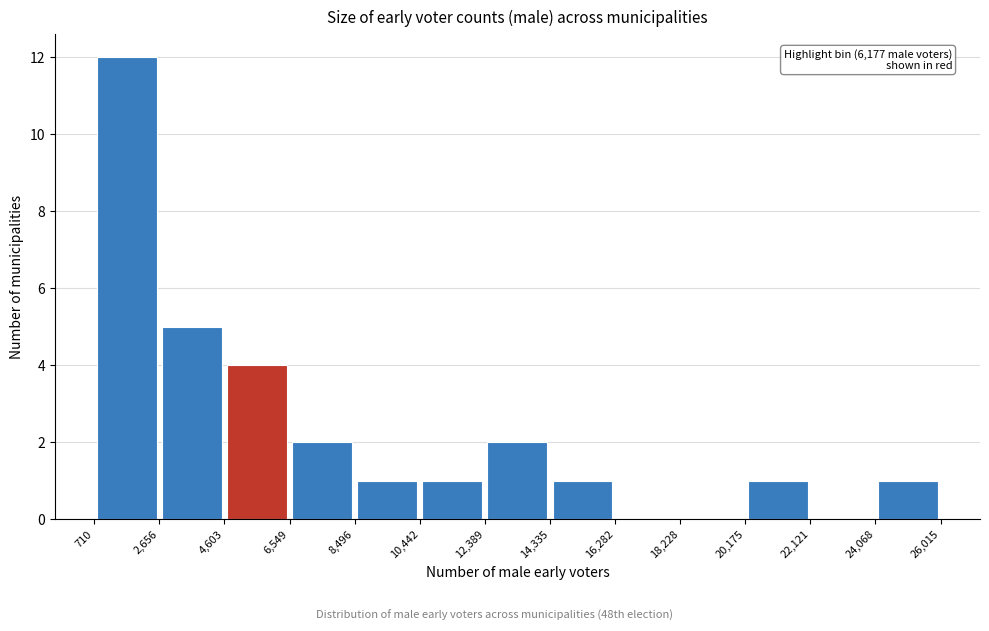

Over which range of the x-axis is the bar tallest?

710 to 2,656